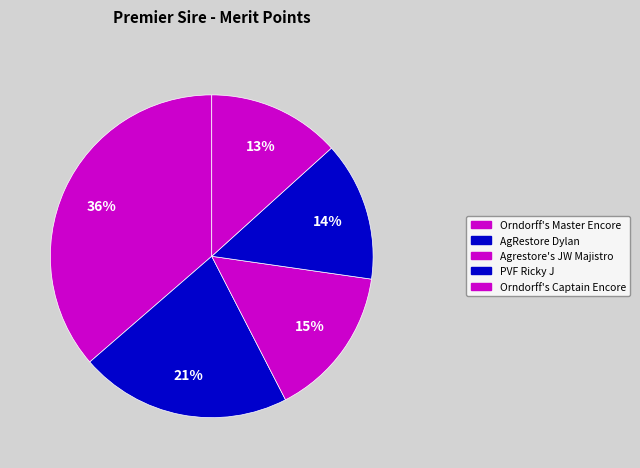

Rank the categories by value from lowest to highest.

Orndorff's Captain Encore, PVF Ricky J, Agrestore's JW Majistro, AgRestore Dylan, Orndorff's Master Encore